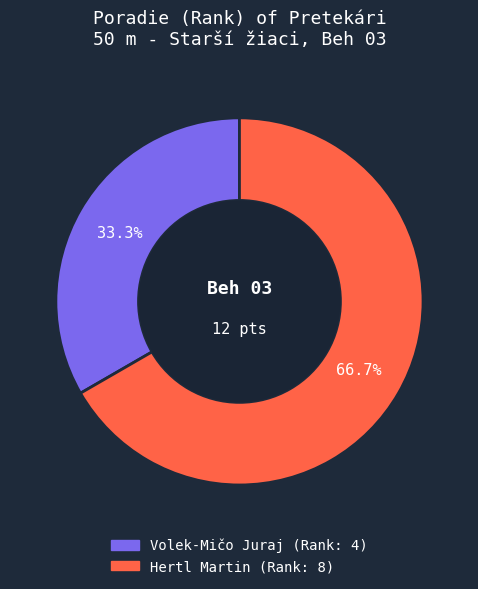

Rank the categories by value from lowest to highest.

Volek-Mičo Juraj, Hertl Martin